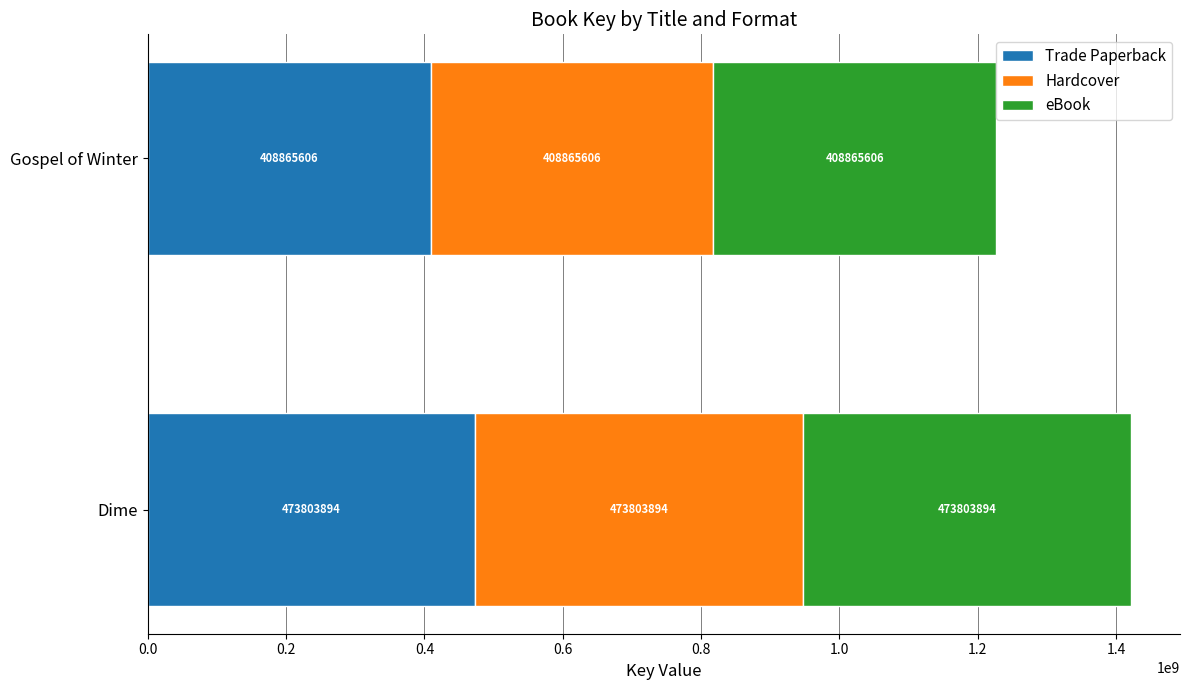

List the labels in order of Trade Paperback value, largest first.

Dime, Gospel of Winter